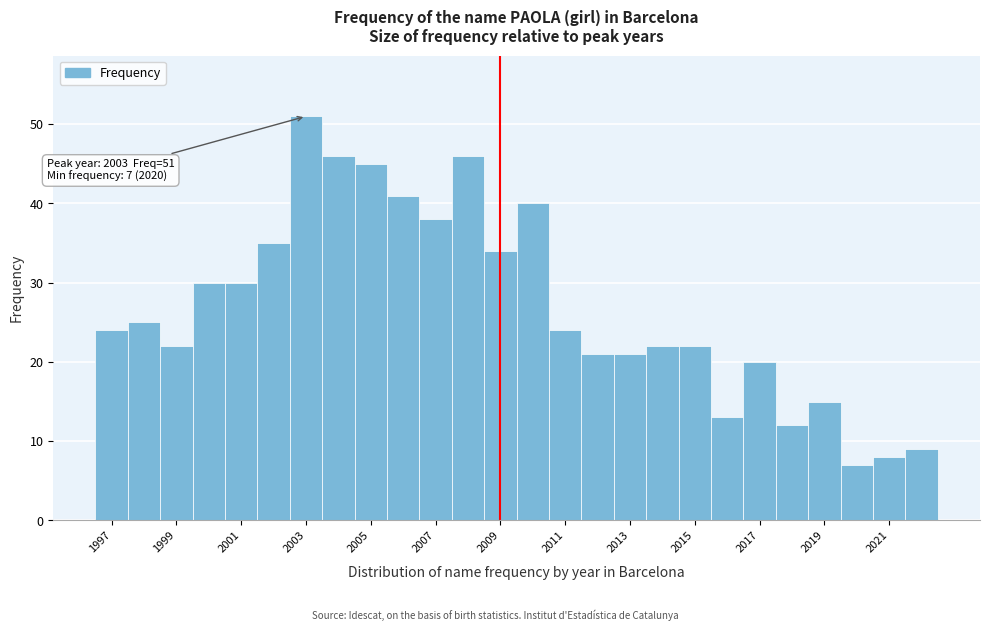

Which range on the x-axis has the tallest bar?

2002.5 to 2003.5